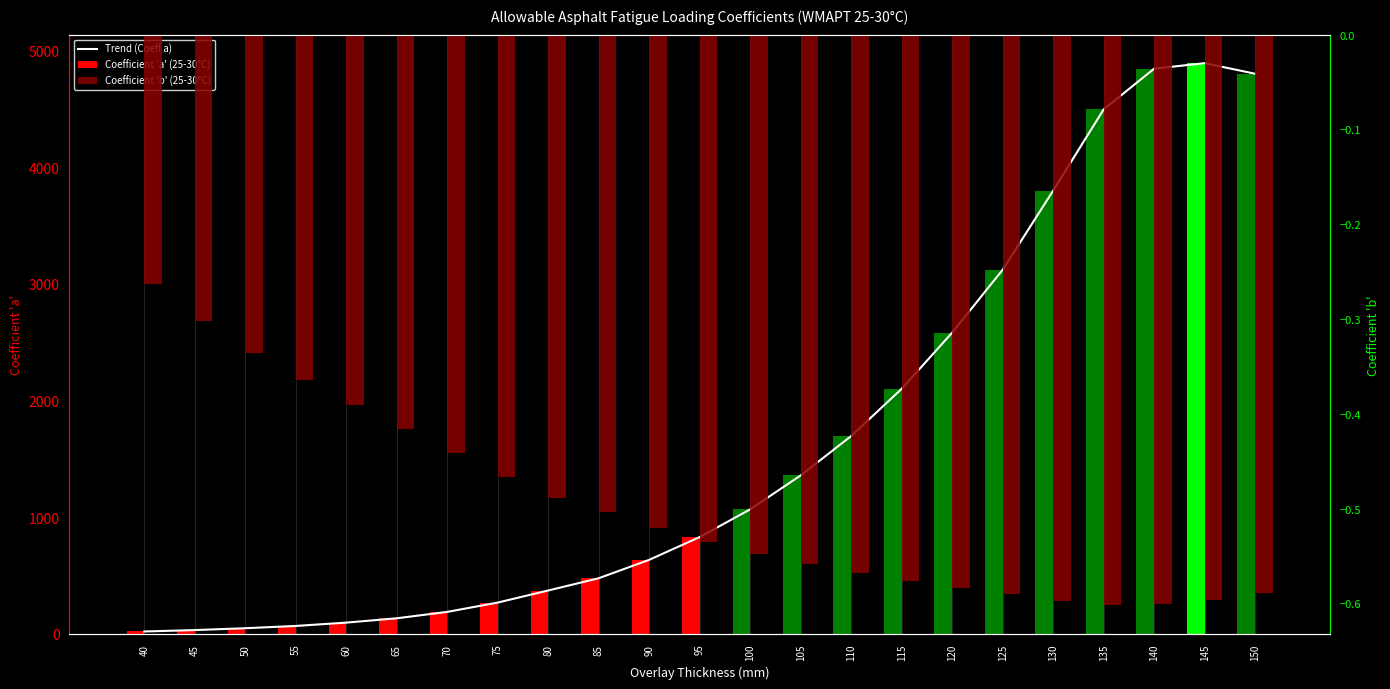

At how many categories does at least one series exceed 3119?

6